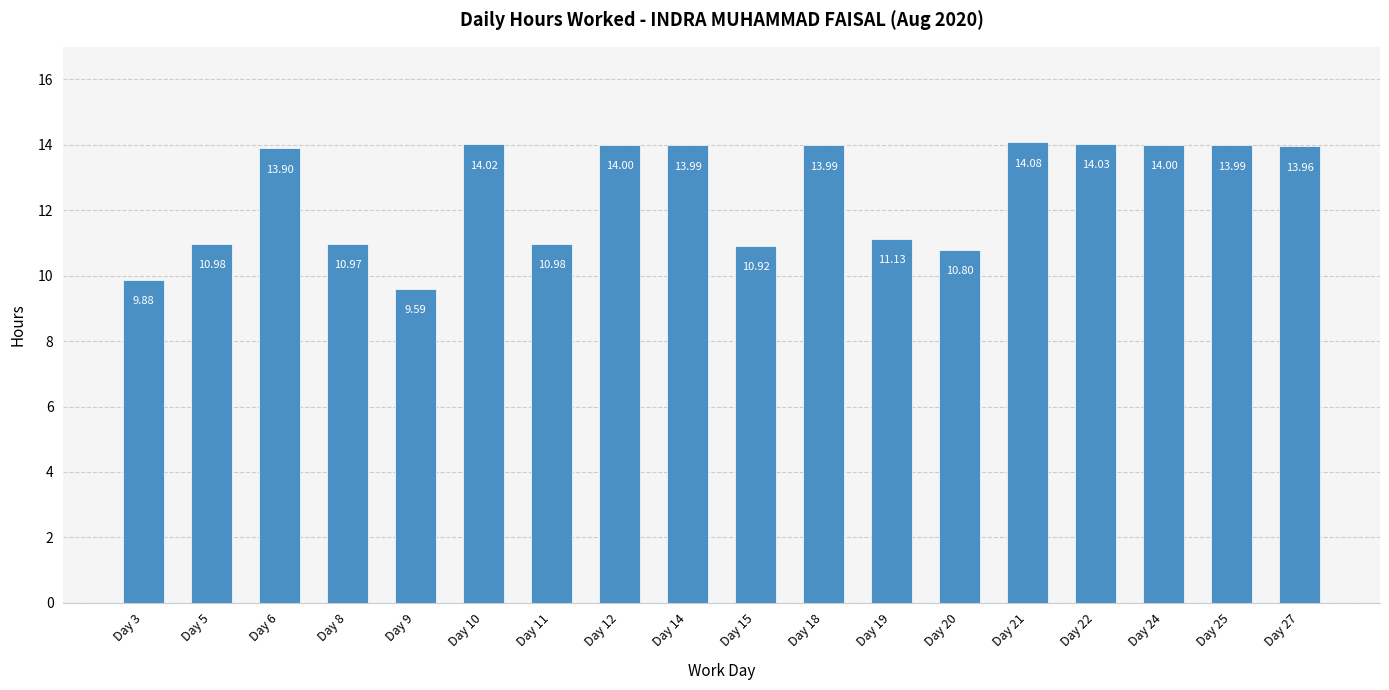

At which label does the data first exceed 13?

Day 6